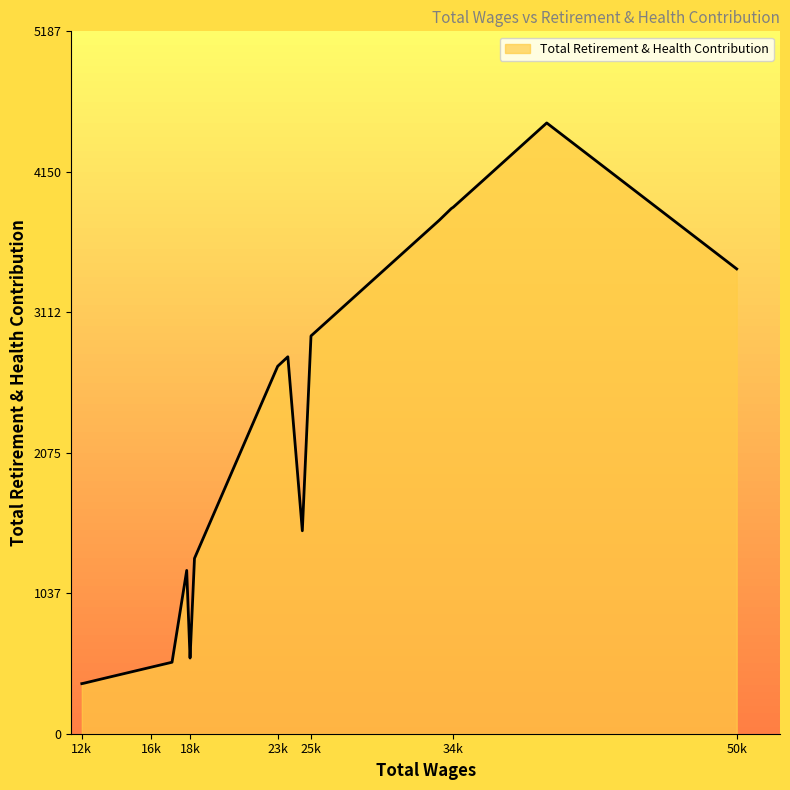

How many distinct data groups are displayed?

1